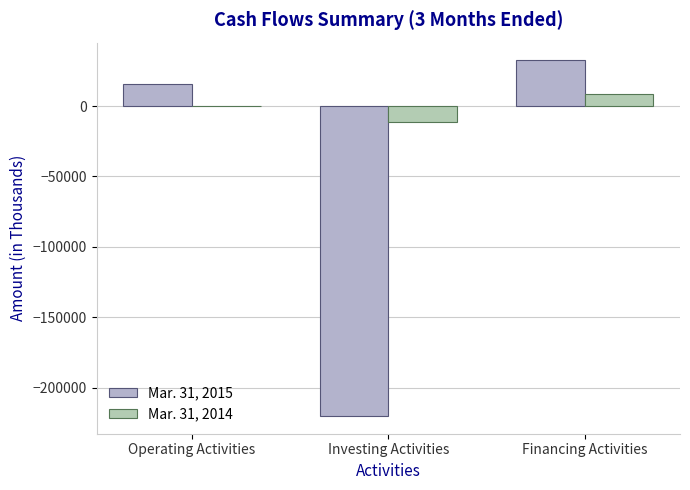

How many data points does each series have?

3